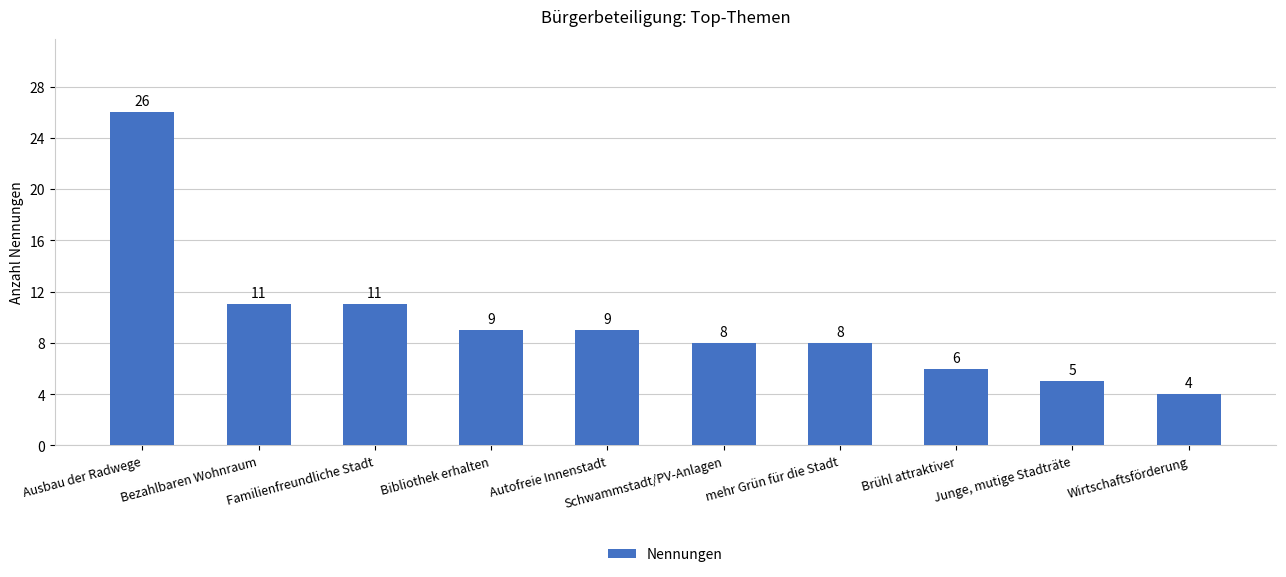

What position from the right is Brühl attraktiver?

3